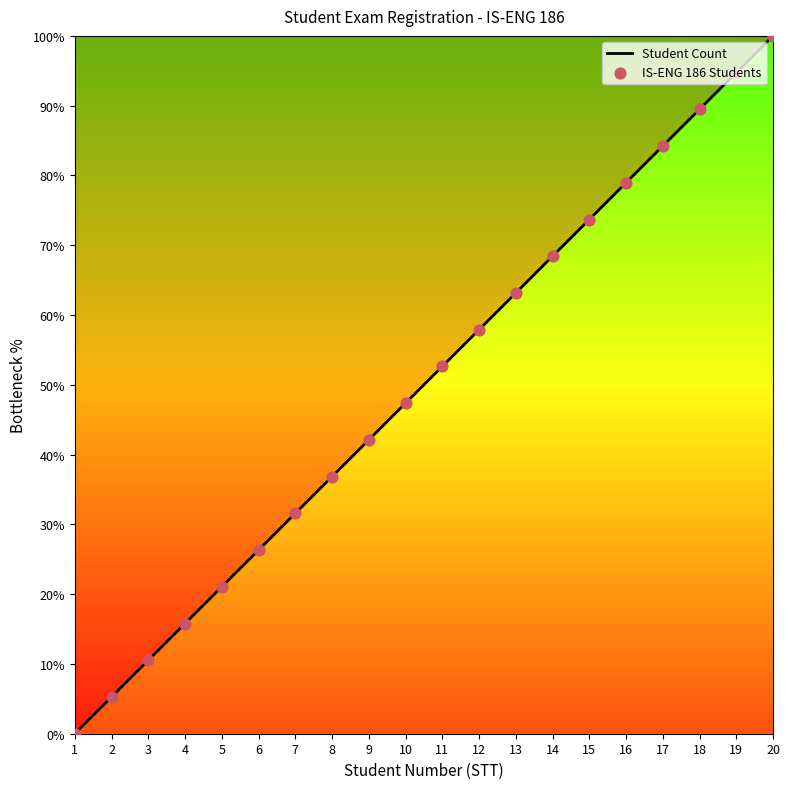

Which has a higher value, 15 or 17?

17